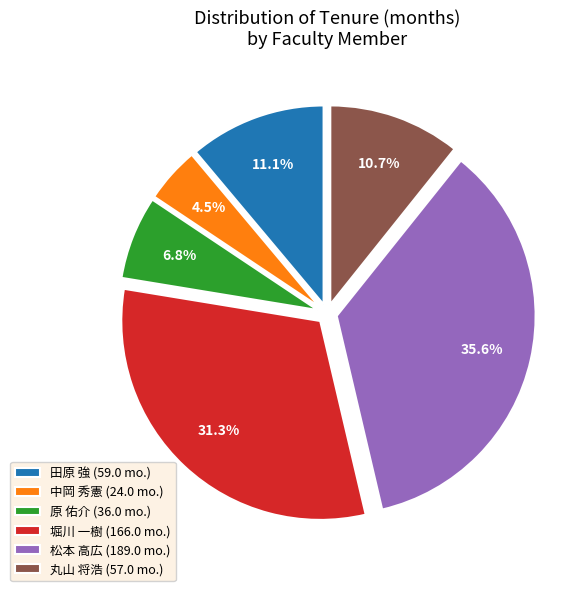

How much of the chart is everything except 丸山 将浩?

89.3%